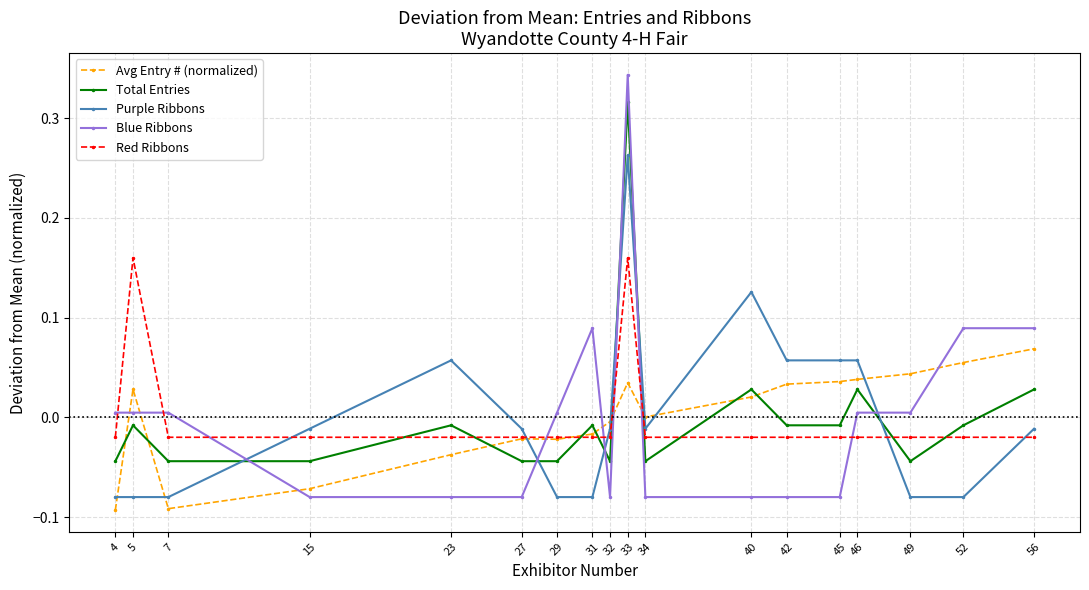

At which category is the sum across all series the highest?

33